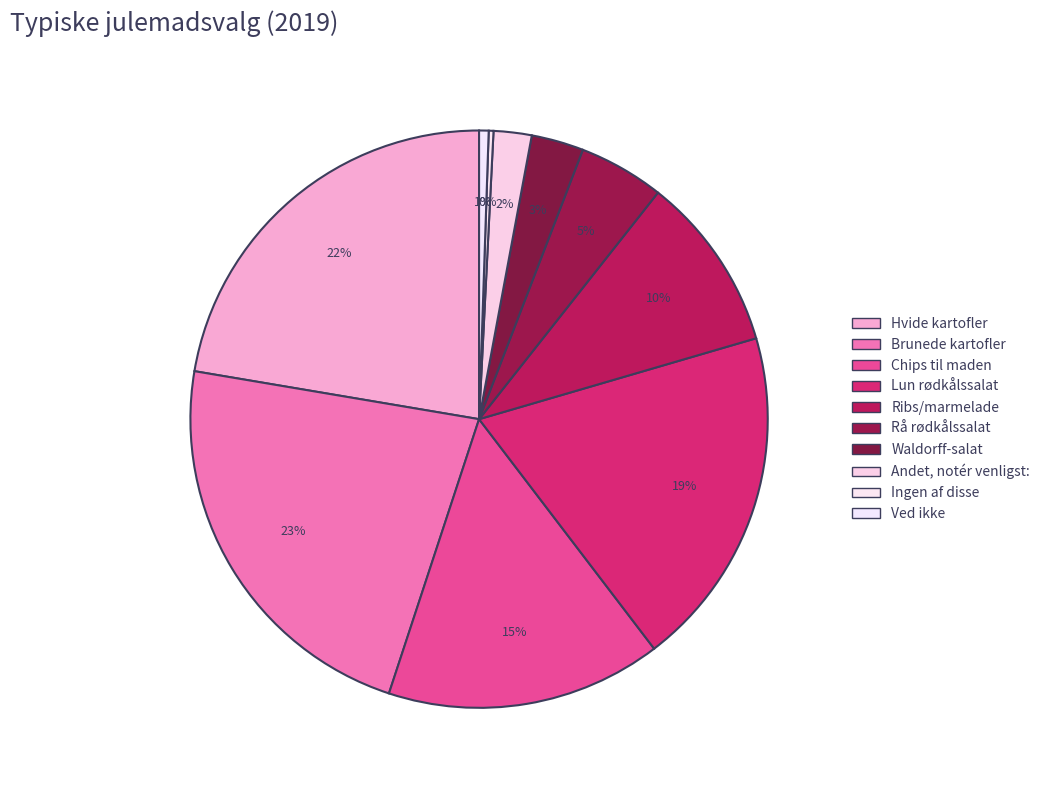

Is there any slice that represents more than half of the pie?

No